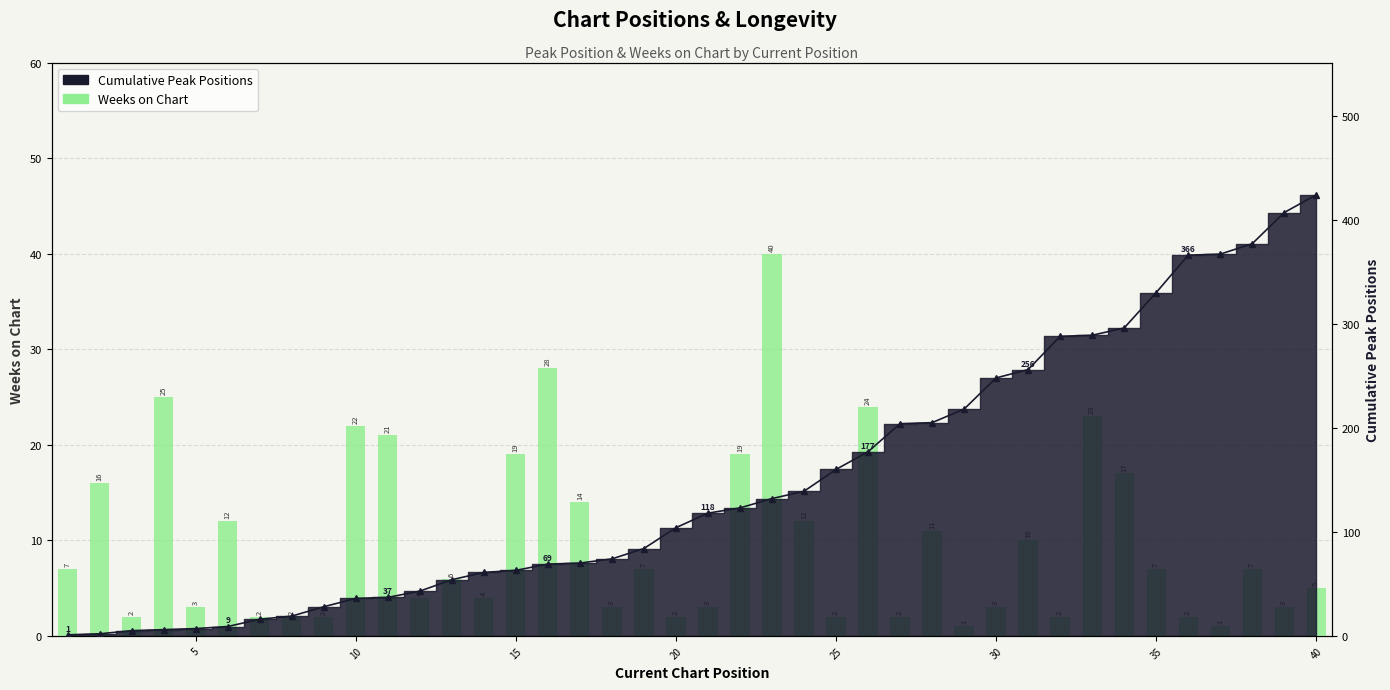

How many data points does each series have?

40